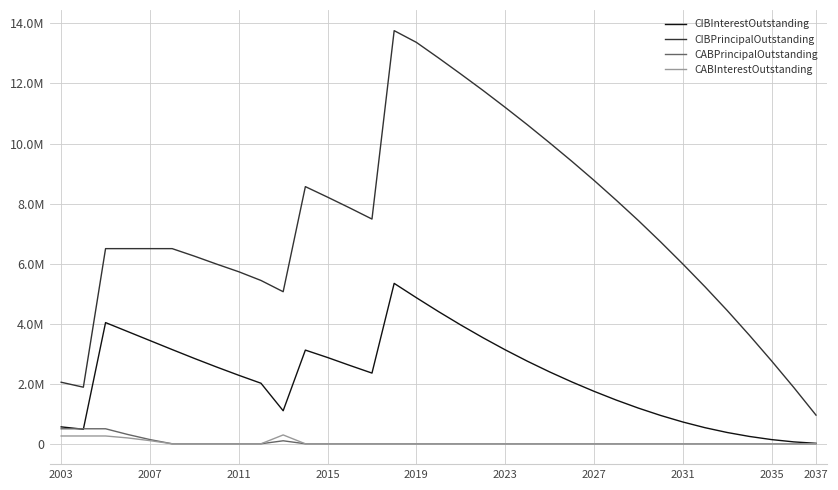

What are all the series names shown in the legend?

CIBInterestOutstanding, CIBPrincipalOutstanding, CABPrincipalOutstanding, CABInterestOutstanding